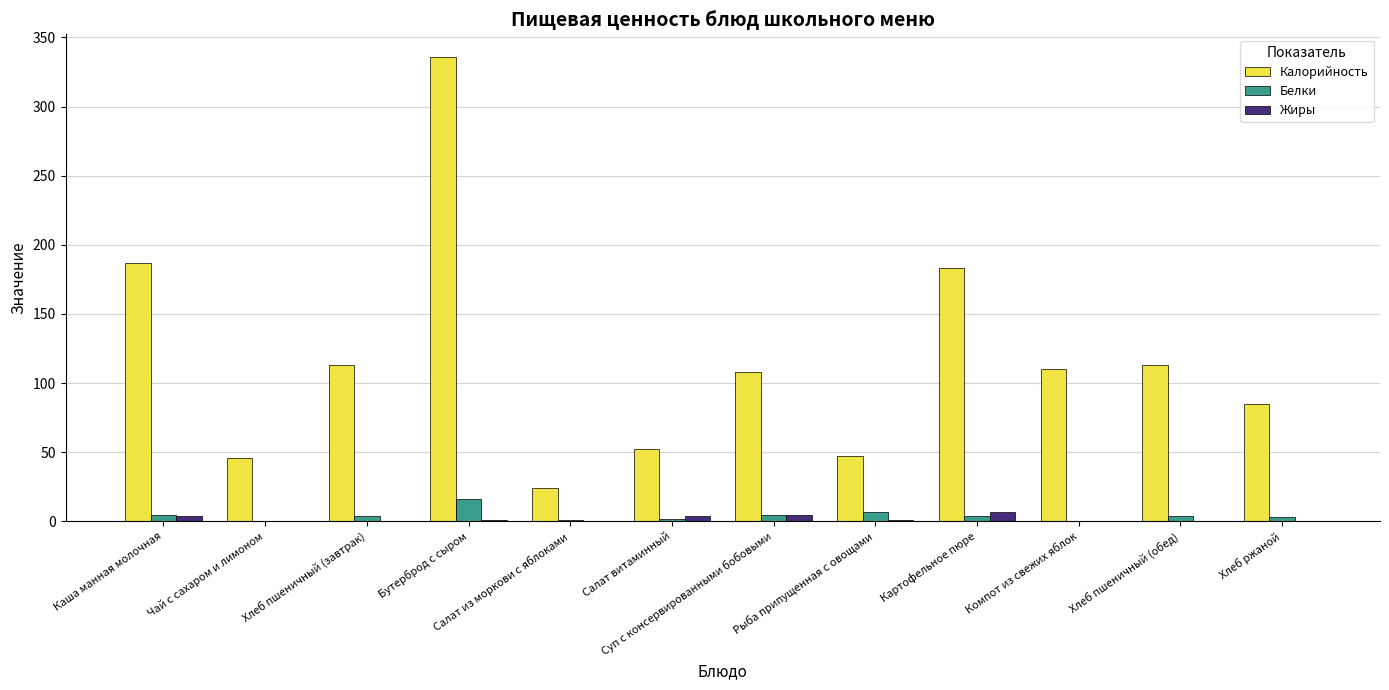

Between Бутерброд с сыром and Хлеб ржаной, which series saw the biggest shift?

Калорийность